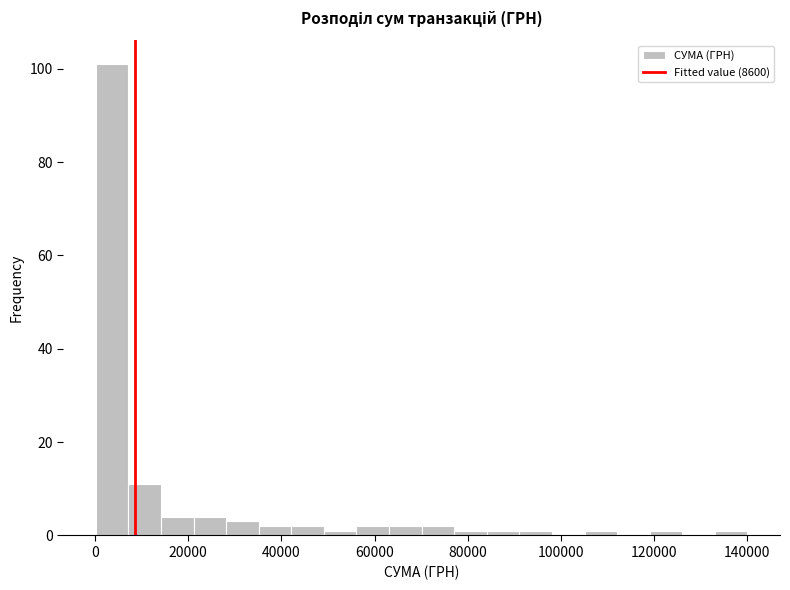

Read against the x-axis, roughly where is the centre of the tallest bar?

4000